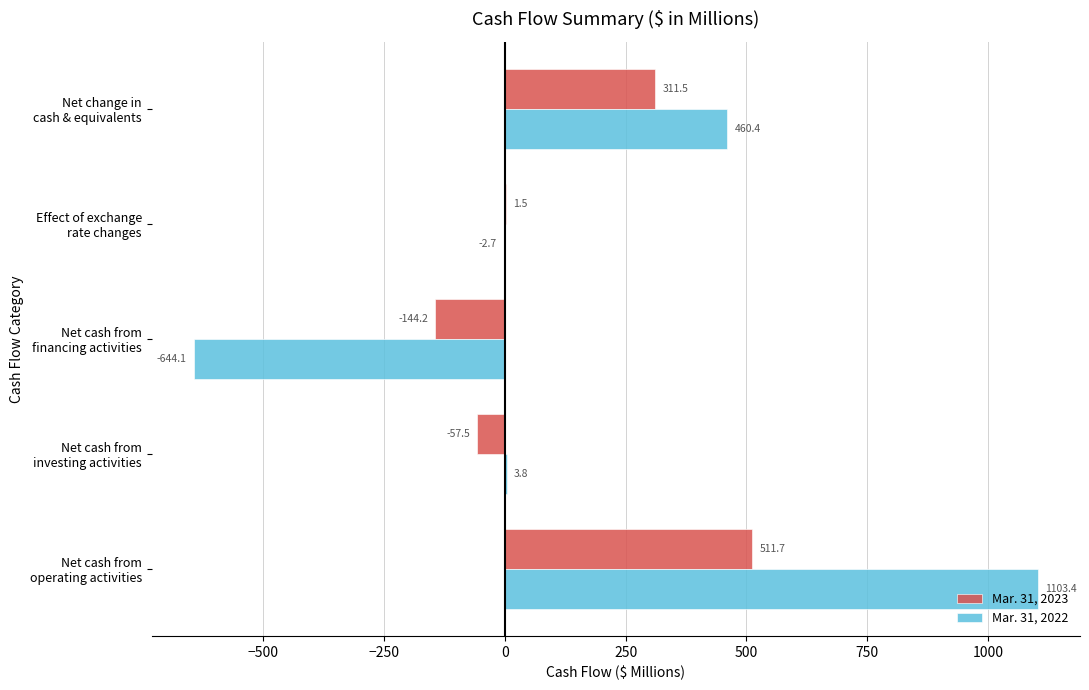

What is the sum of all Mar. 31, 2023 values?

623.0